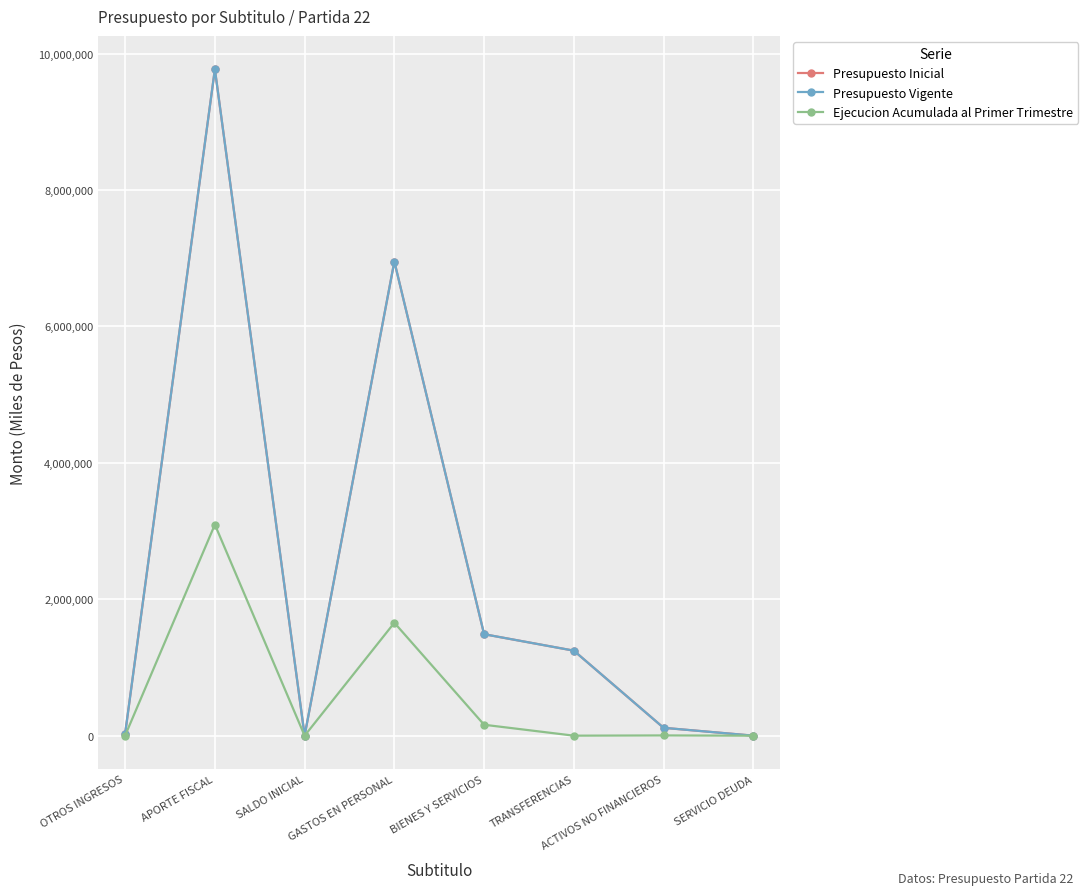

Does the chart have visible grid lines?

Yes